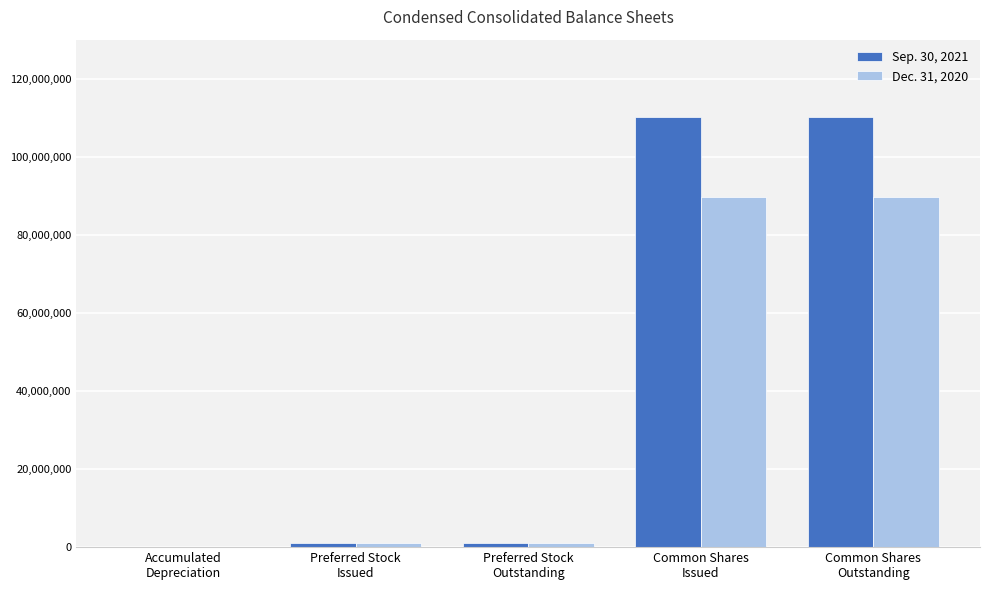

Which series has the widest spread of values?

Sep. 30, 2021